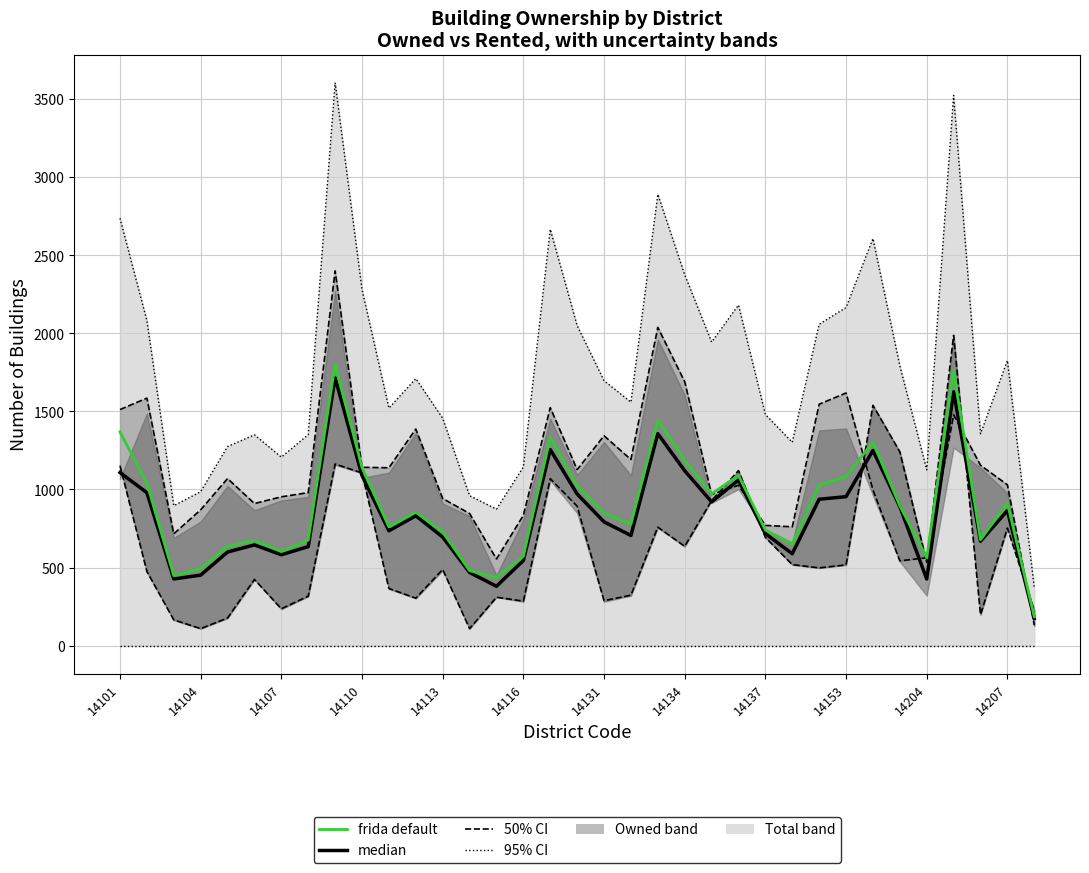

What is the value of the median point at the 4th from the left?

451.5